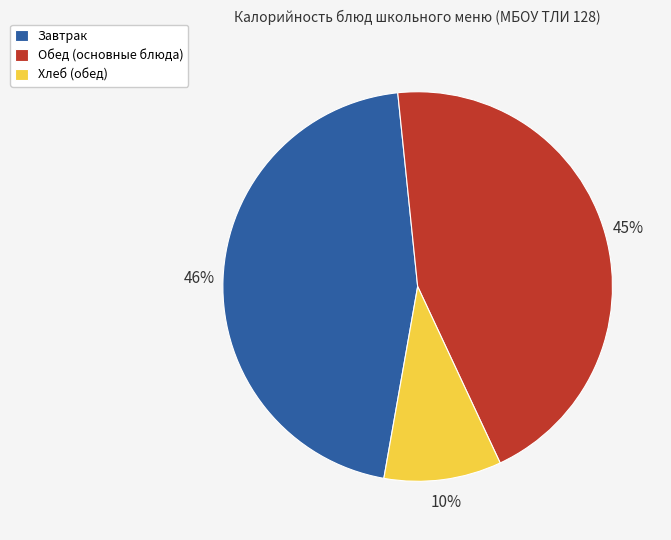

Is the sum of Обед (основные блюда) and Хлеб (обед) greater than half?

Yes